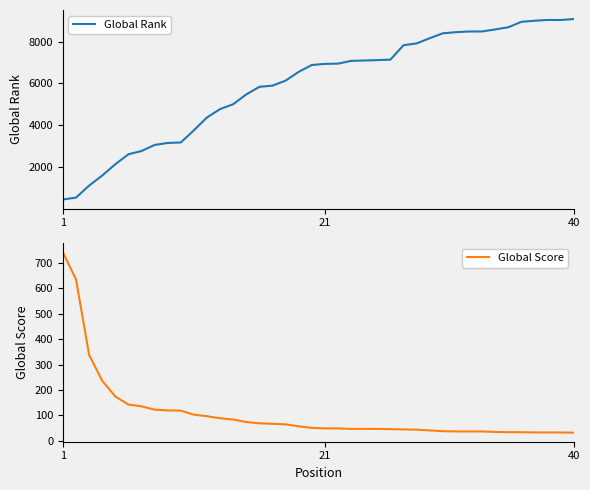

What is the highest value of the Global Score series?

743